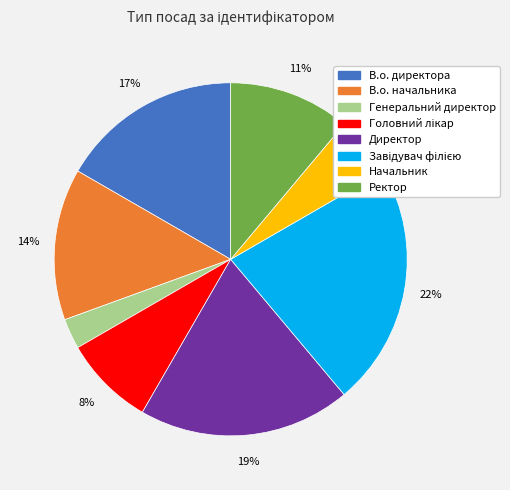

To the nearest percent, what portion does Начальник represent?

6%